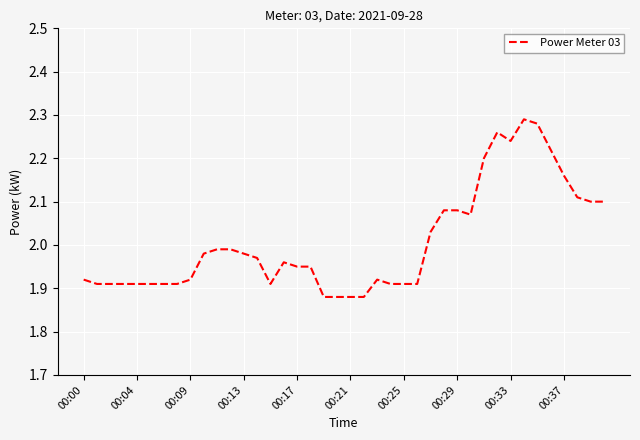

What is the difference between the maximum and minimum values?

0.4